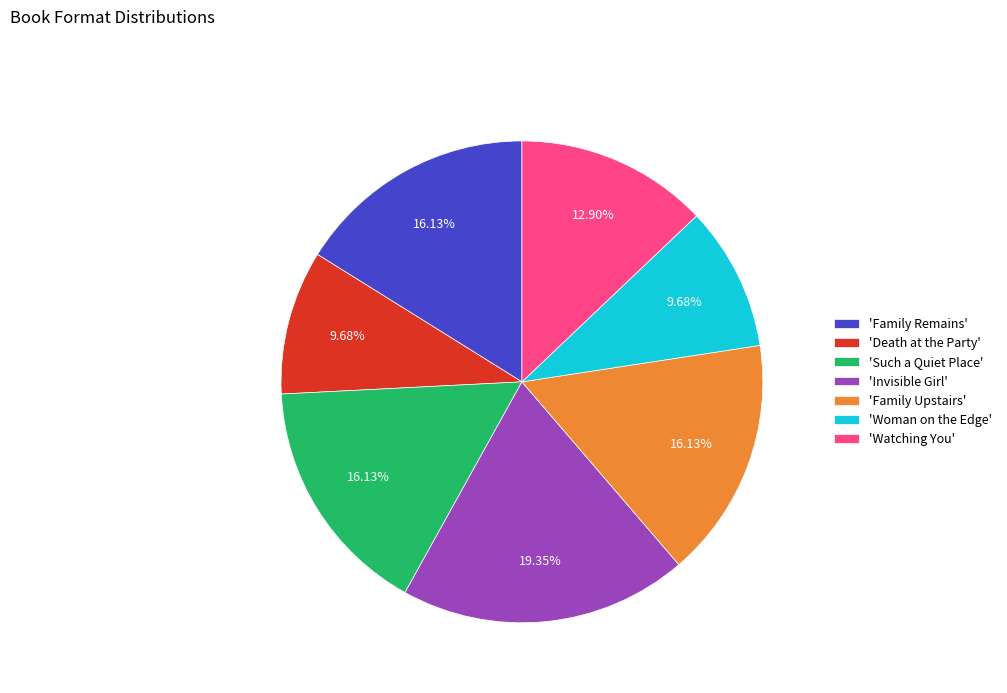

Which slice is the largest?

'Invisible Girl'